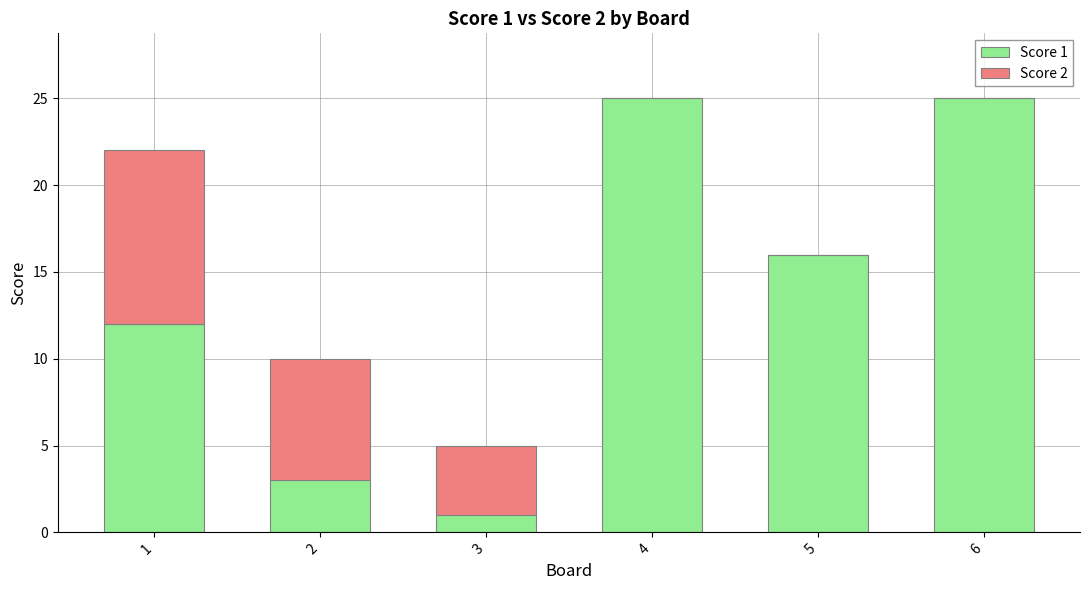

True or false: Score 1 has a value of 2 at 2.

False